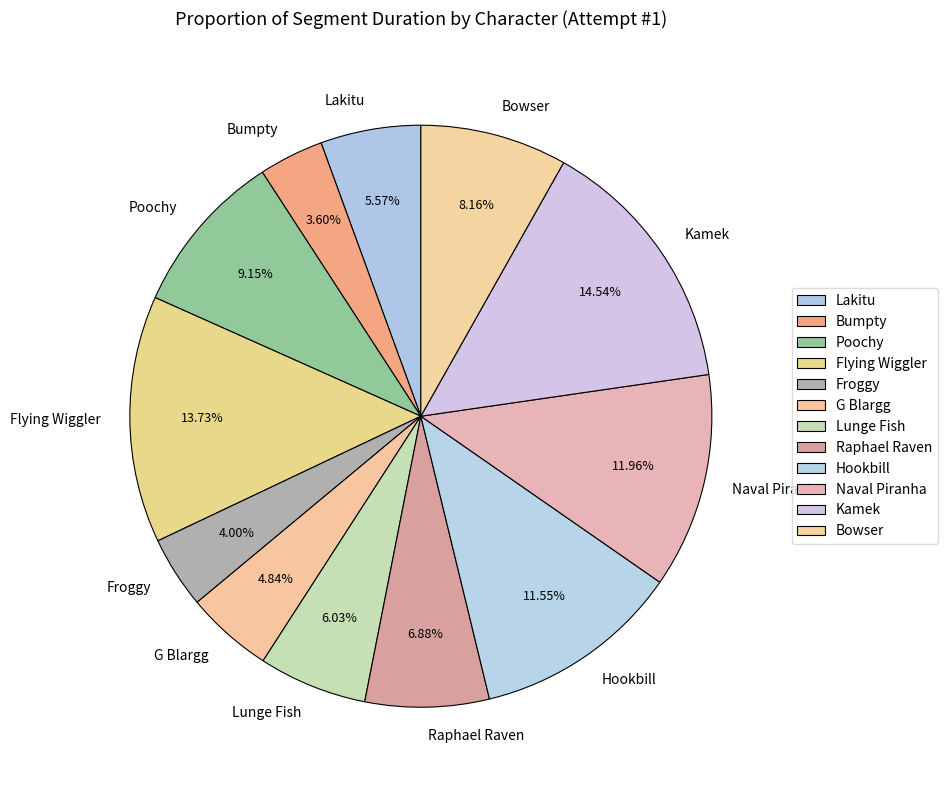

Approximately how many times larger is the value at Kamek compared to Lunge Fish?

2.4